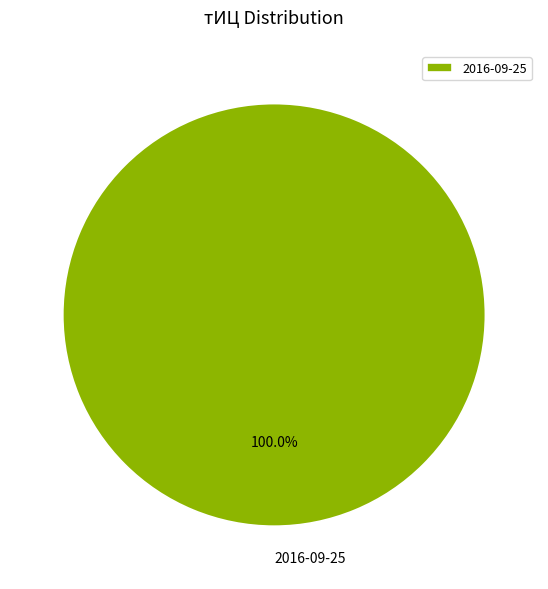

Is 2016-09-25 the majority of the pie?

Yes